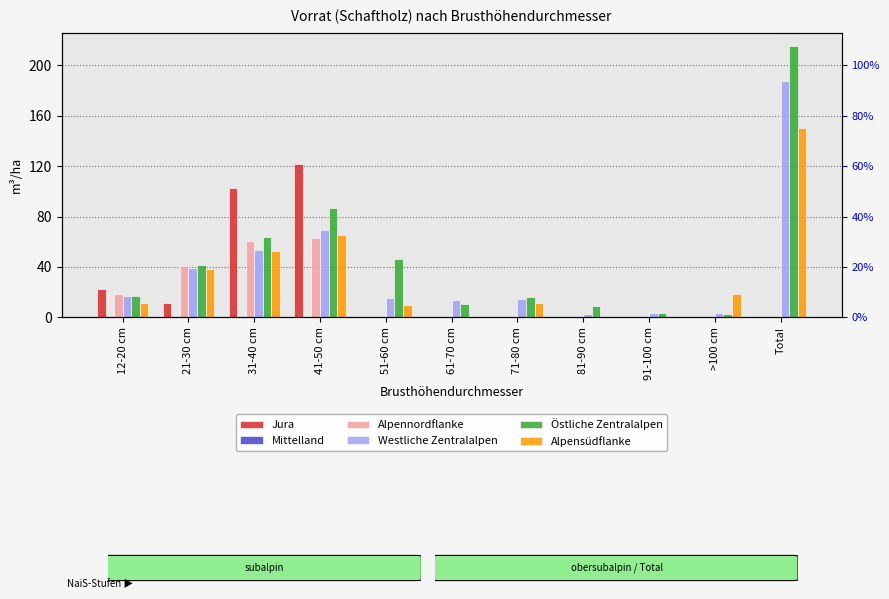

Reading left to right, list all the values displayed in this chart.

Jura: 22.7	11.0	103.0	121.4	0.0	0.0	0.0	0.0	0.0	0.0	0.0
Mittelland: 0.0	0.0	0.0	0.0	0.0	0.0	0.0	0.0	0.0	0.0	0.0
Alpennordflanke: 18.2	41.0	60.3	63.3	0.0	0.0	0.0	0.0	0.0	0.0	0.0
Westliche Zentralalpen: 16.7	38.8	53.5	69.2	15.6	14.0	14.3	3.0	3.7	3.5	187.7
Östliche Zentralalpen: 16.7	41.3	64.1	86.5	46.1	10.7	16.2	8.8	3.2	2.4	215.3
Alpensüdflanke: 11.2	38.1	52.7	65.1	9.7	0.0	11.5	0.0	0.0	18.5	150.0